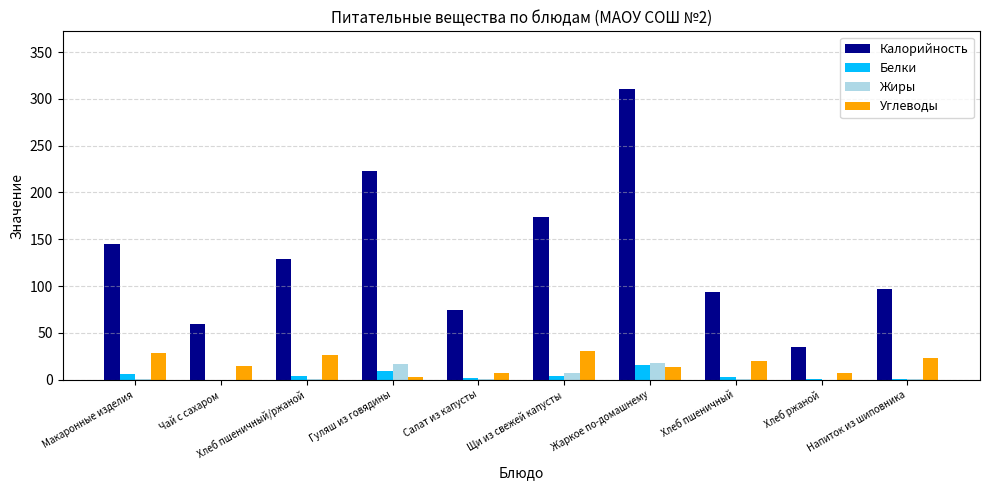

At which label is Жиры closest to 8?

Щи из свежей капусты